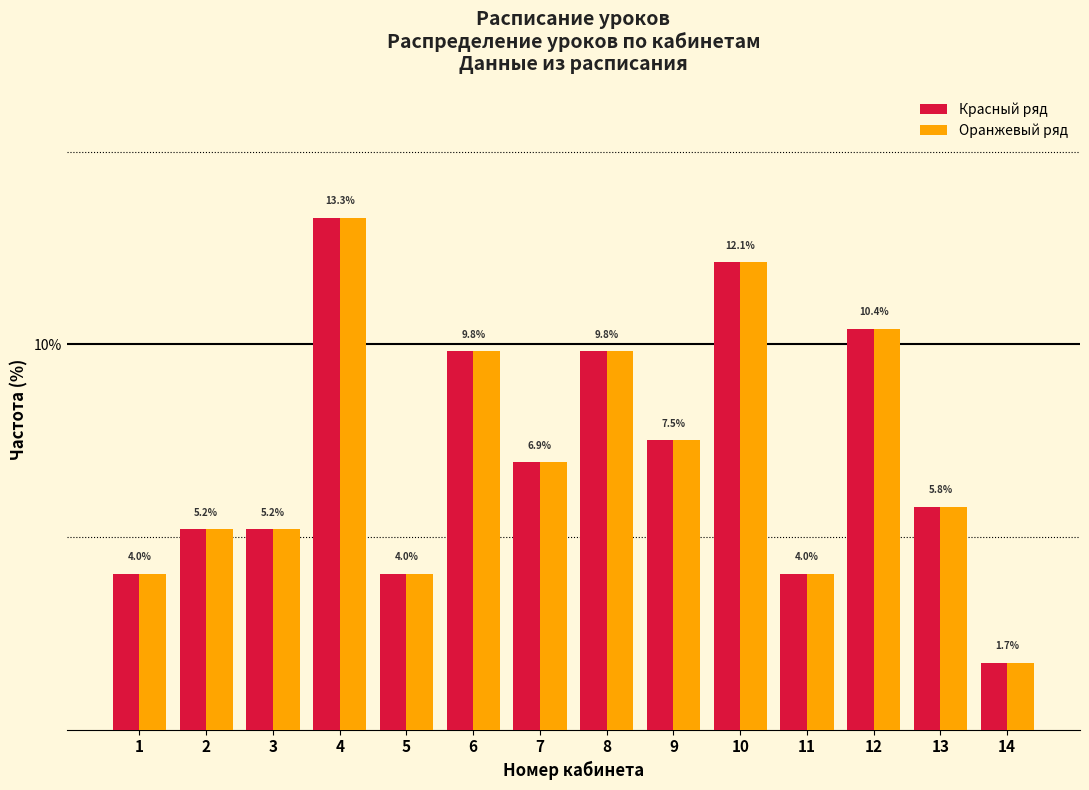

Is the value of Красный ряд at 7 greater than the value of Оранжевый ряд at 11?

Yes